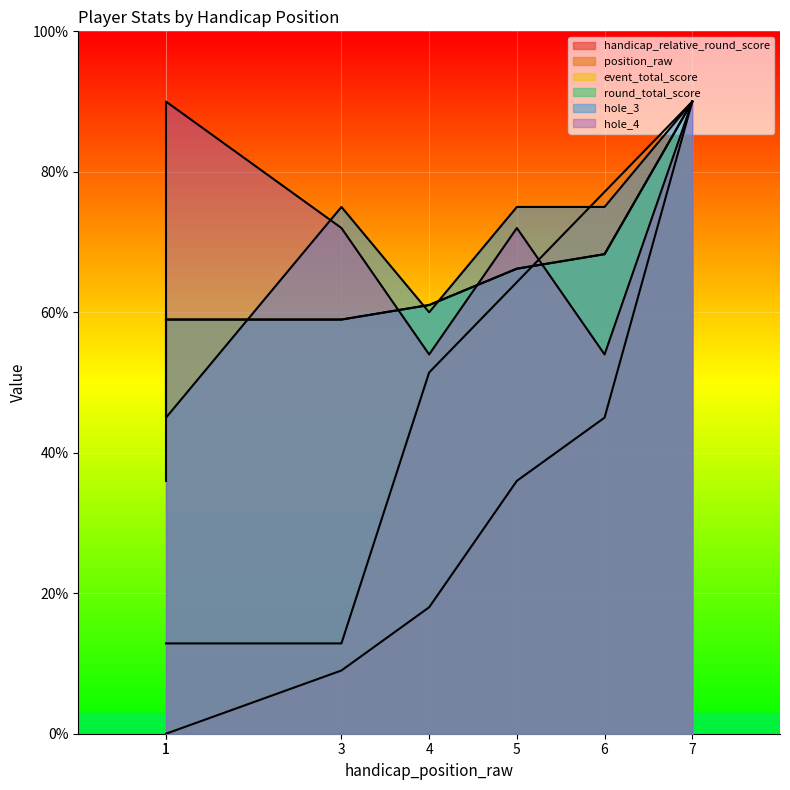

How many distinct data groups are displayed?

6